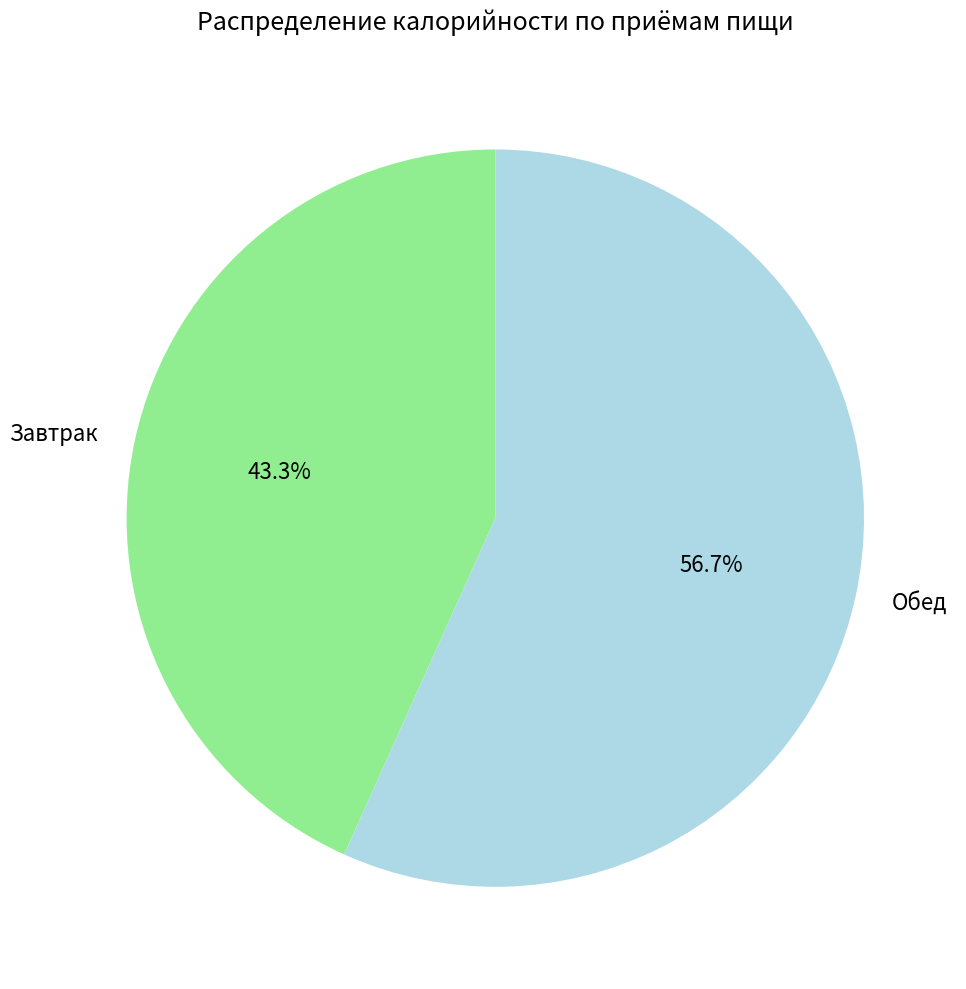

Which category has the smallest portion of the pie?

Завтрак